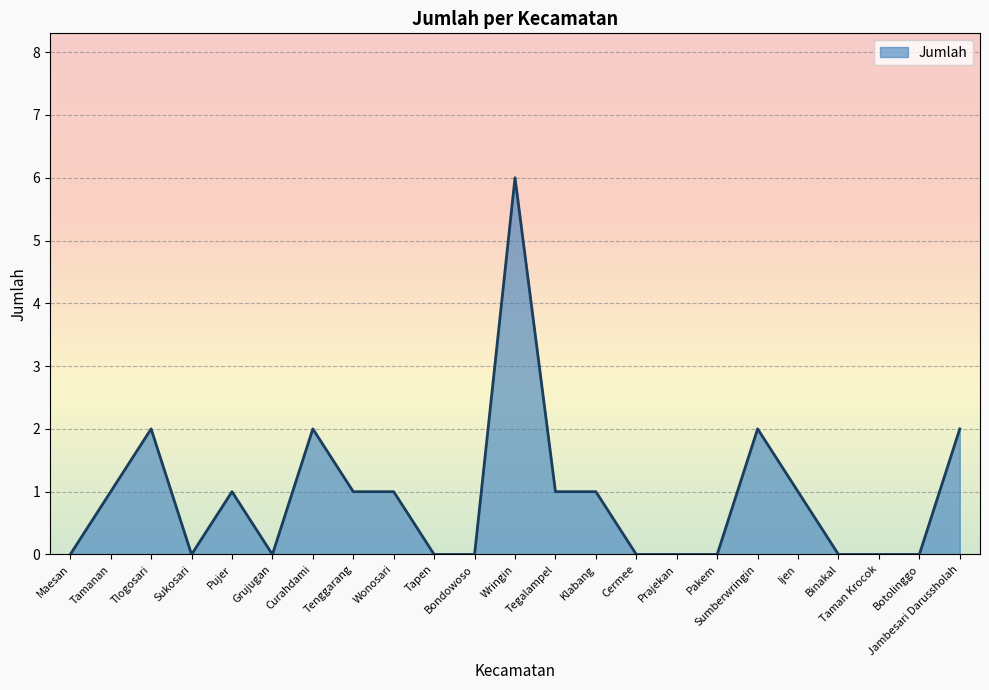

The value at Curahdami is 3. True or false?

False